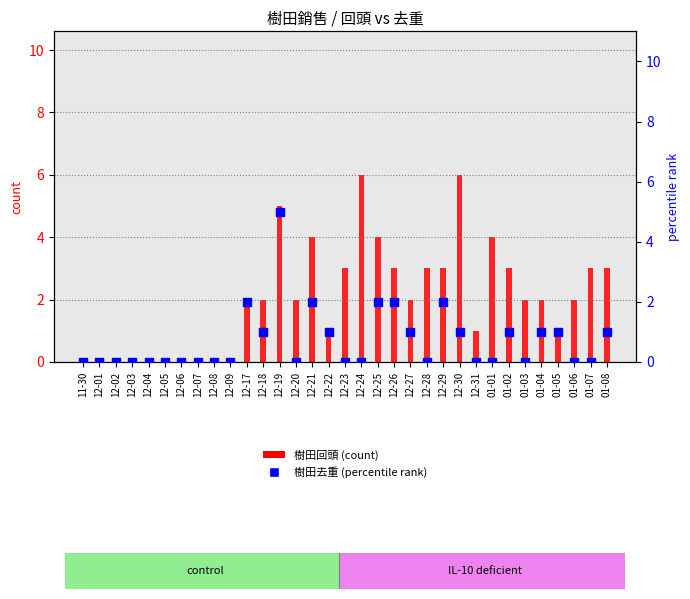

Which series reaches the maximum Y coordinate?

樹田回頭 (count)